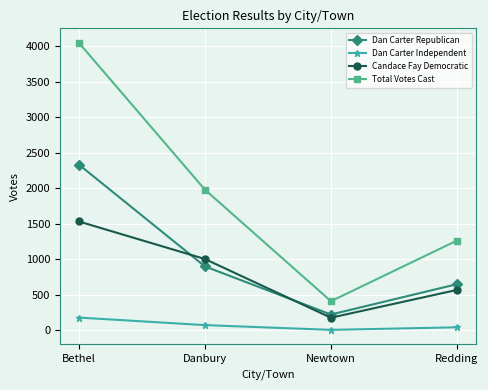

True or false: Dan Carter Independent and Dan Carter Republican cross at least once.

False